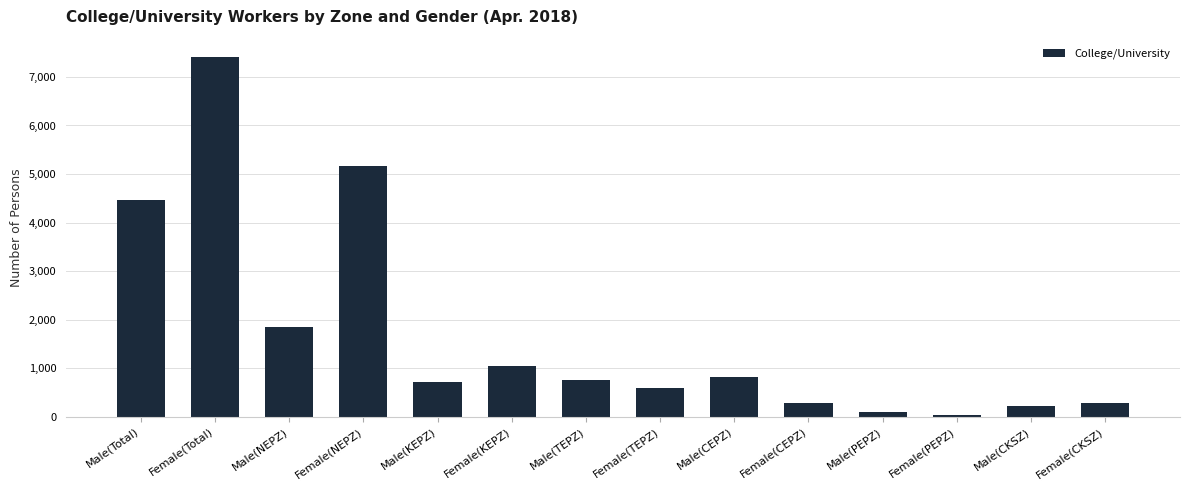

What is the average value?

1699